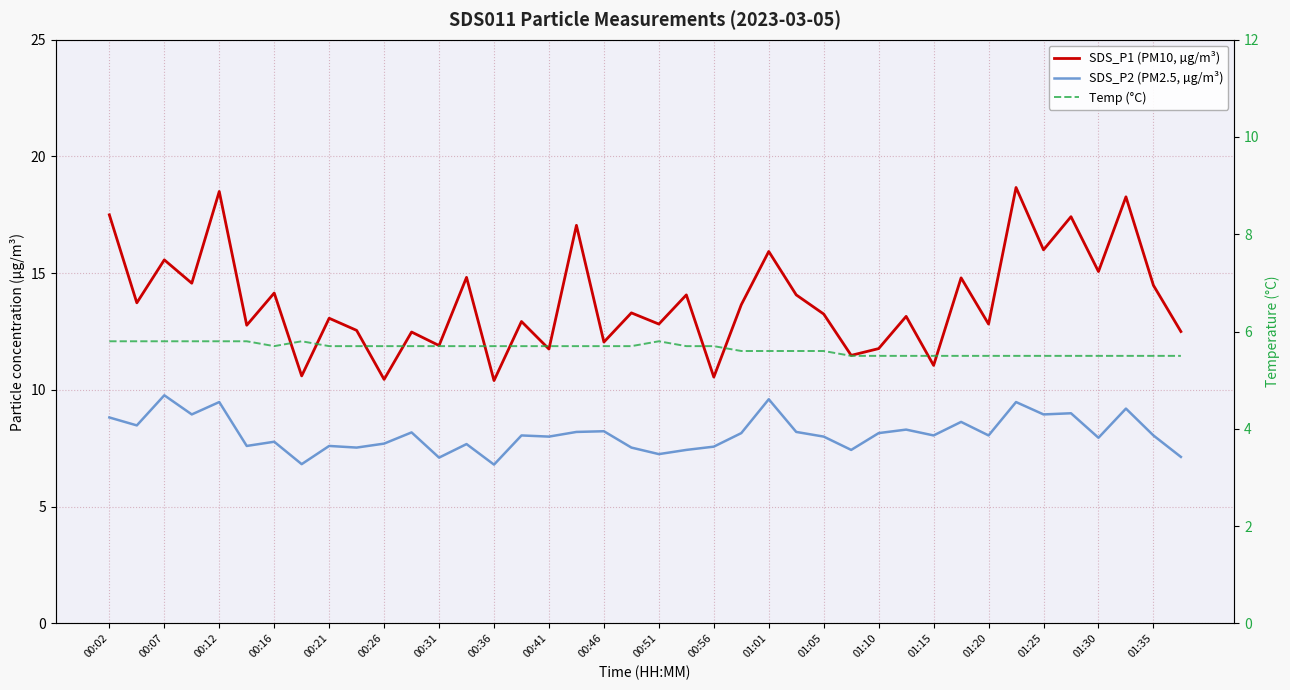

List the series in order of their peak value, lowest first.

Temp (°C), SDS_P2 (PM2.5, µg/m³), SDS_P1 (PM10, µg/m³)